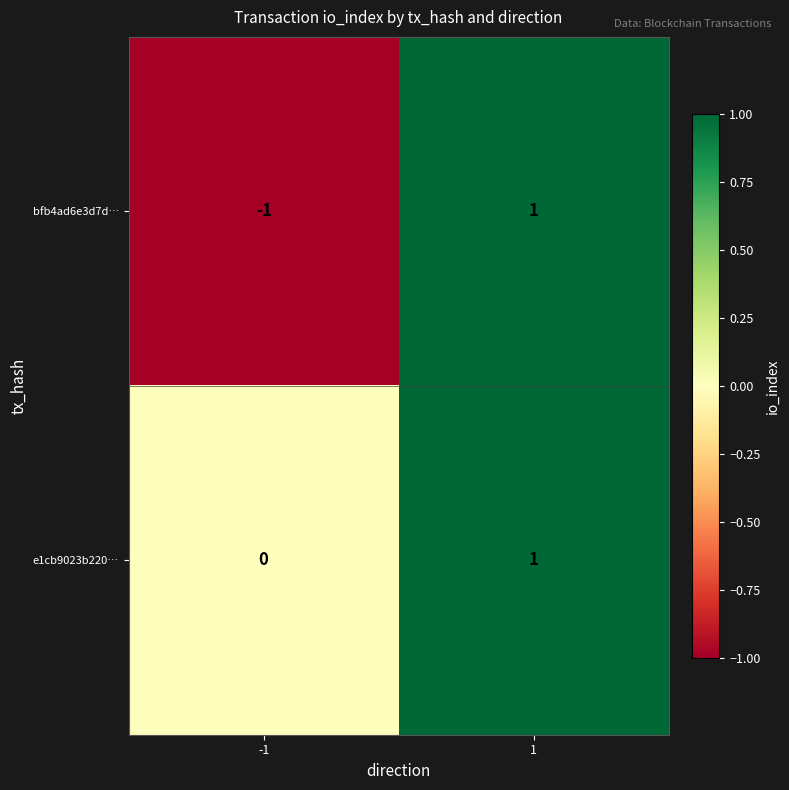

Is the value of e1cb9023b220… at 1 greater than the value of bfb4ad6e3d7d… at -1?

Yes